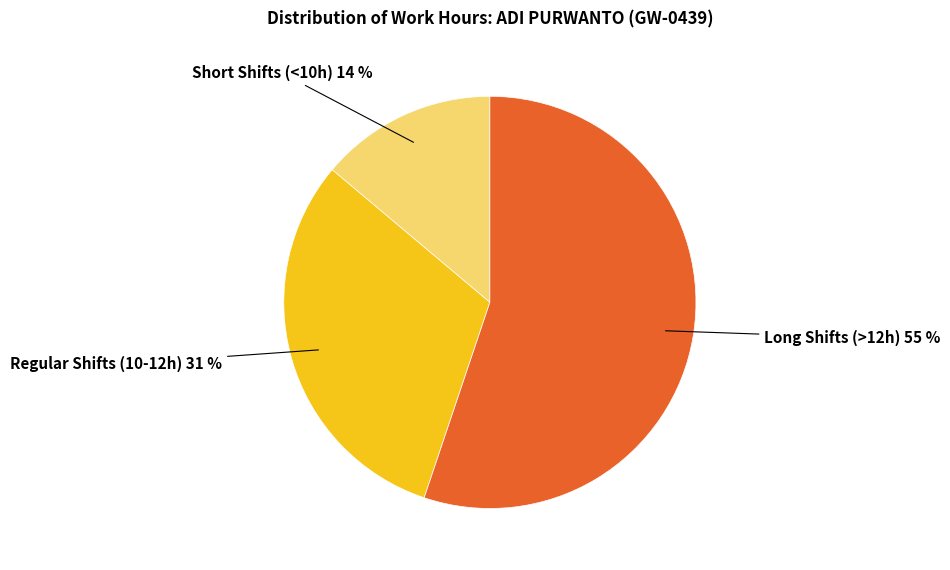

Is there any slice that represents more than half of the pie?

Yes